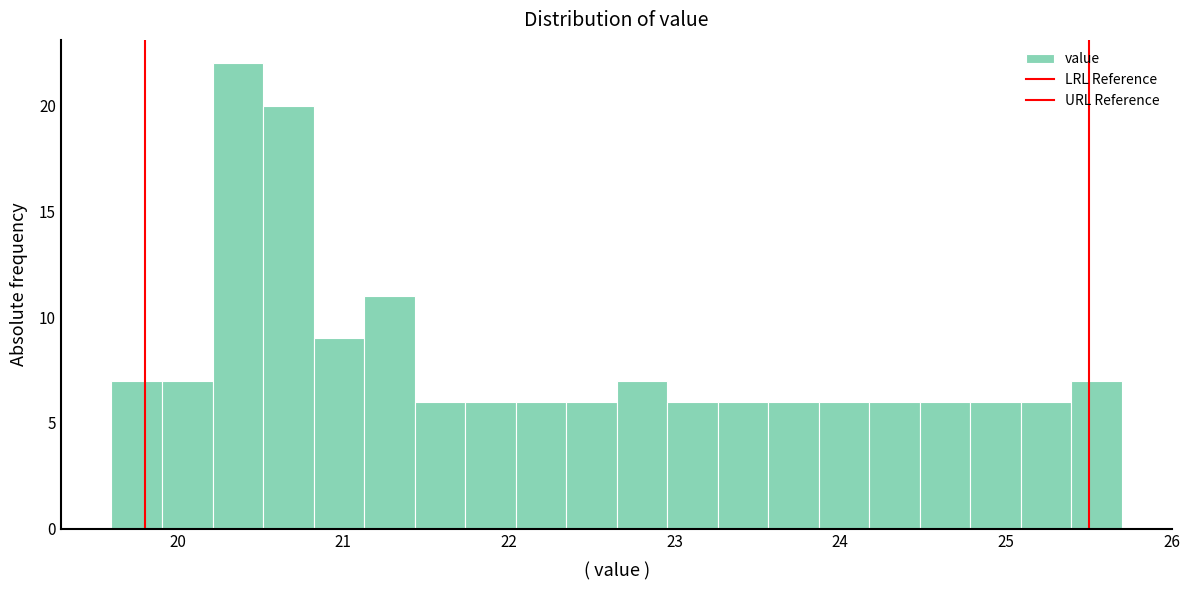

Around what value on the x-axis is the tallest bar? Give the approximate position of its centre, as read against the axis.

20.4